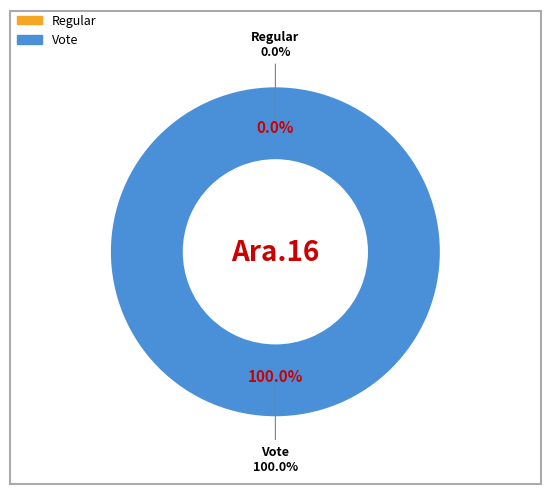

How many slices are in this pie chart?

2